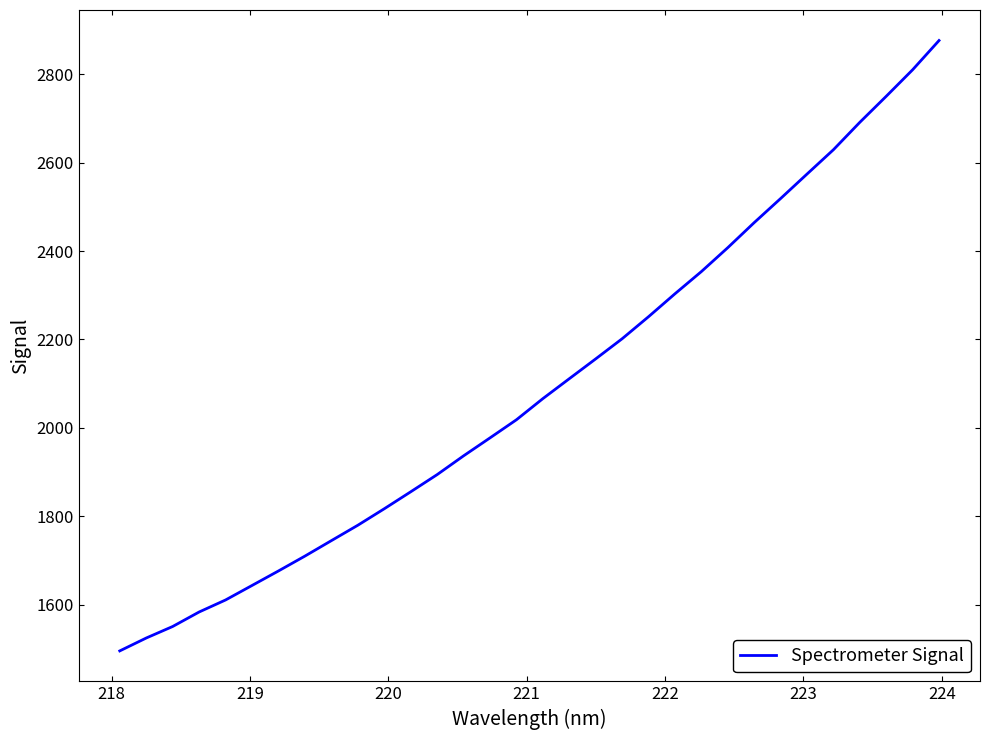

What is the difference between the maximum and minimum values?

1381.7